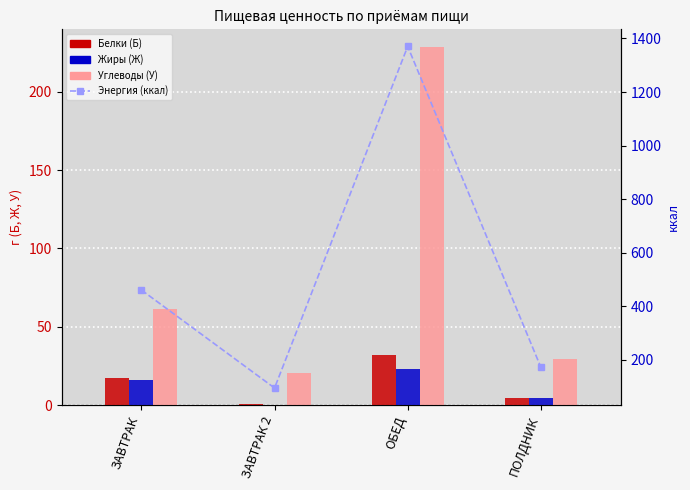

Reading right to left, list all the values displayed in this chart.

Белки (Б): ПОЛДНИК=4.5	ОБЕД=31.9	ЗАВТРАК 2=1.0	ЗАВТРАК=17.6
Жиры (Ж): ПОЛДНИК=4.6	ОБЕД=23.1	ЗАВТРАК 2=0.2	ЗАВТРАК=16.2
Углеводы (У): ПОЛДНИК=29.4	ОБЕД=228.4	ЗАВТРАК 2=20.2	ЗАВТРАК=61.6
Энергия (ккал): ПОЛДНИК=171.7	ОБЕД=1370.3	ЗАВТРАК 2=94.0	ЗАВТРАК=460.1